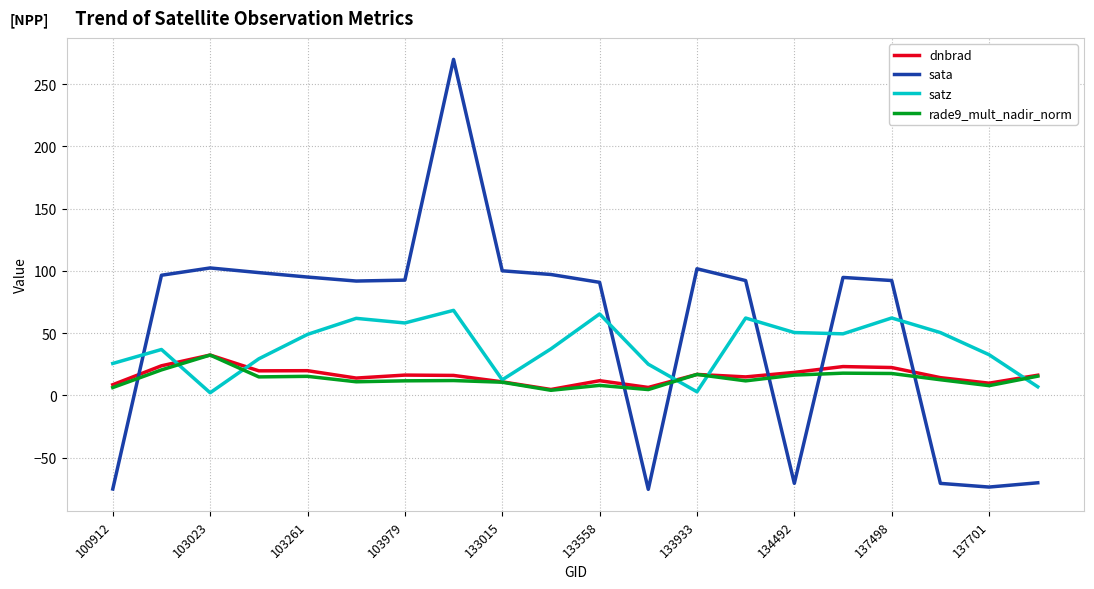

Which series has the largest range (max minus min)?

sata